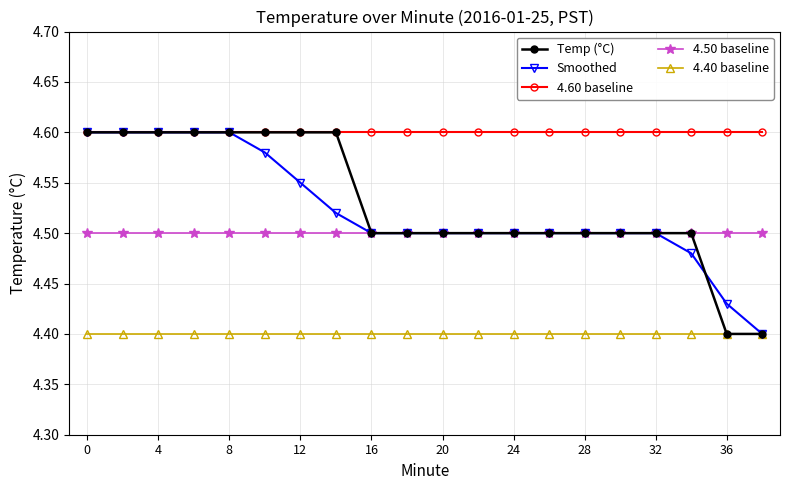

True or false: 4.50 baseline and 4.40 baseline intersect in this chart.

False